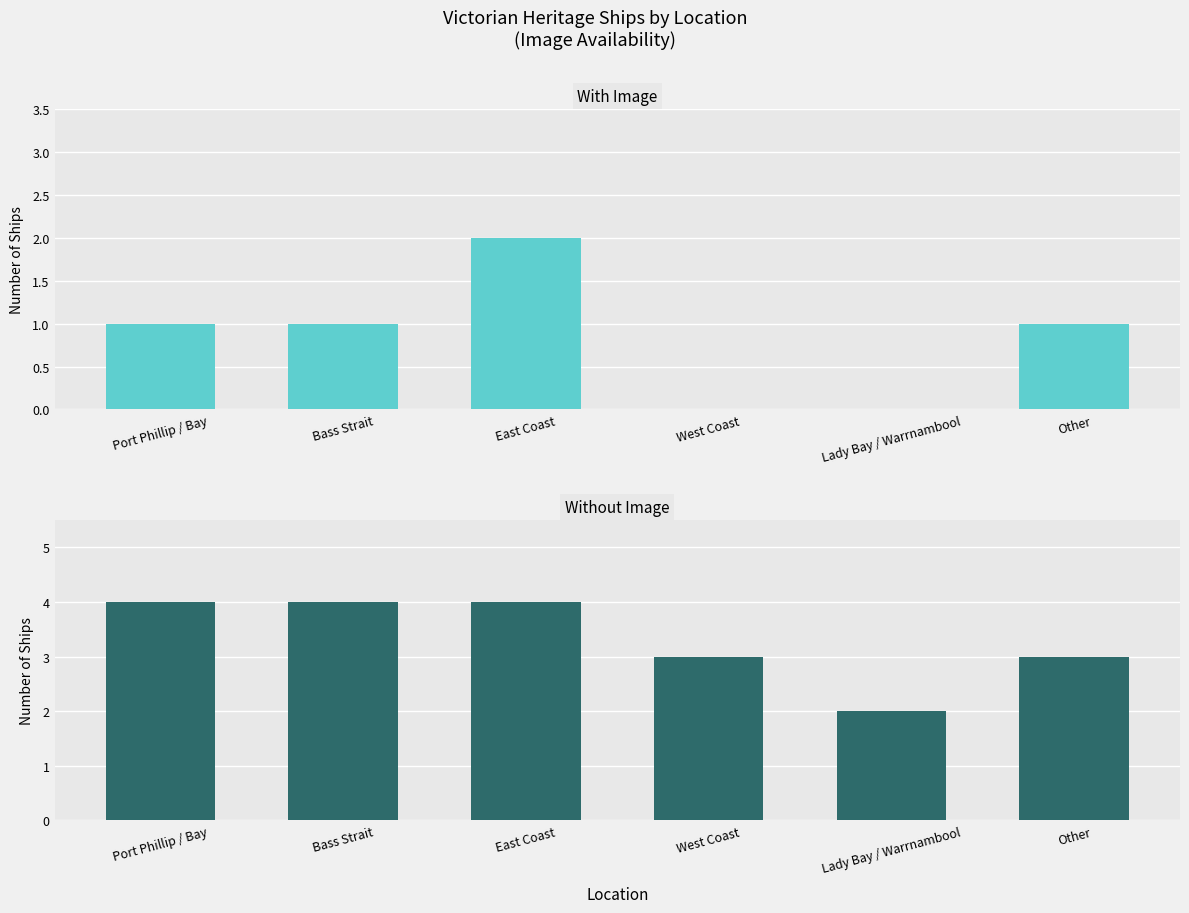

Where is Without Image nearest to the value 3?

West Coast